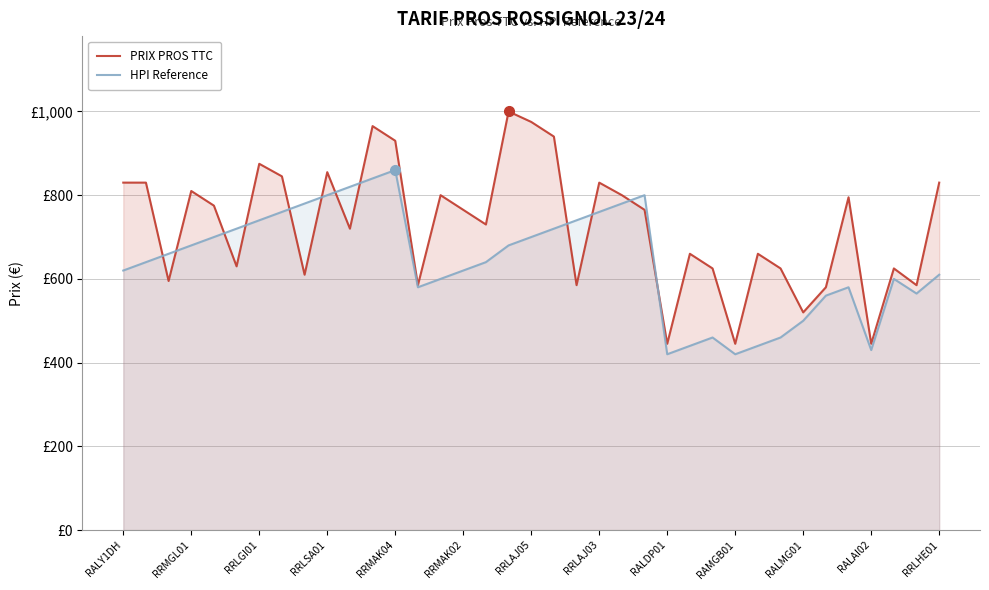

What is the sum of all PRIX PROS TTC values?

26885